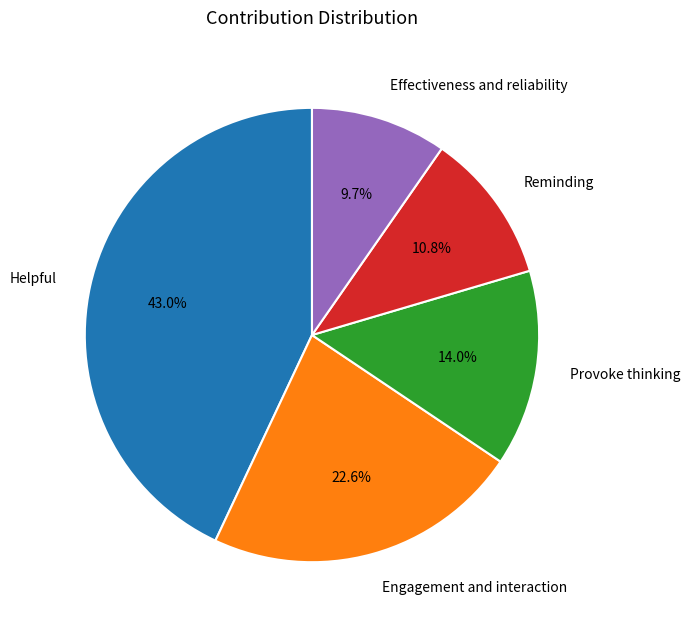

How many slices are in this pie chart?

5